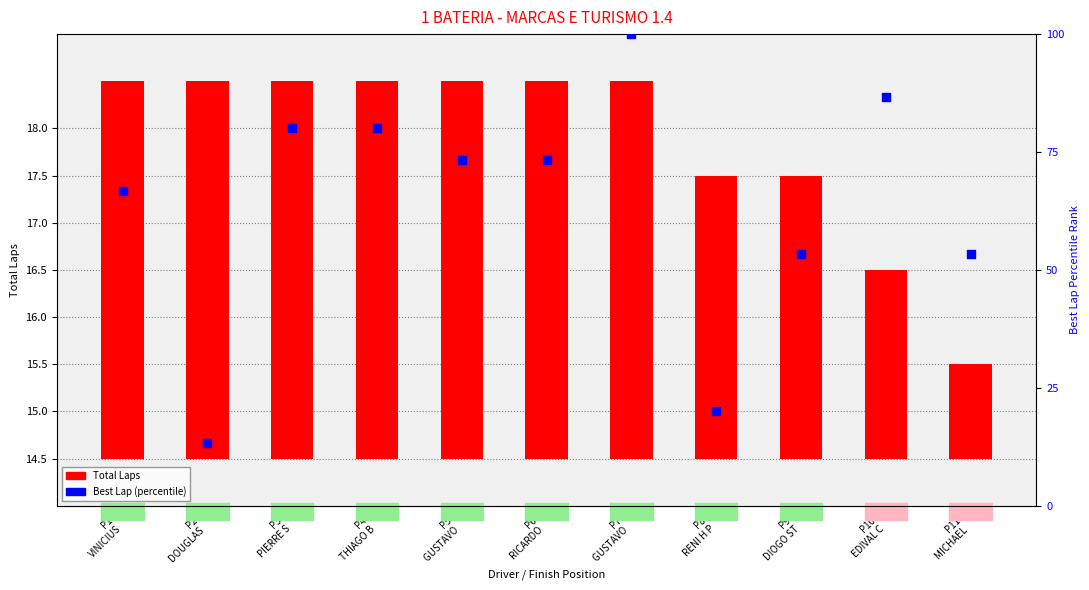

Is the value of Total Laps at P2
DOUGLAS  greater than the value of Best Lap (percentile) at P3
PIERRE S?

No